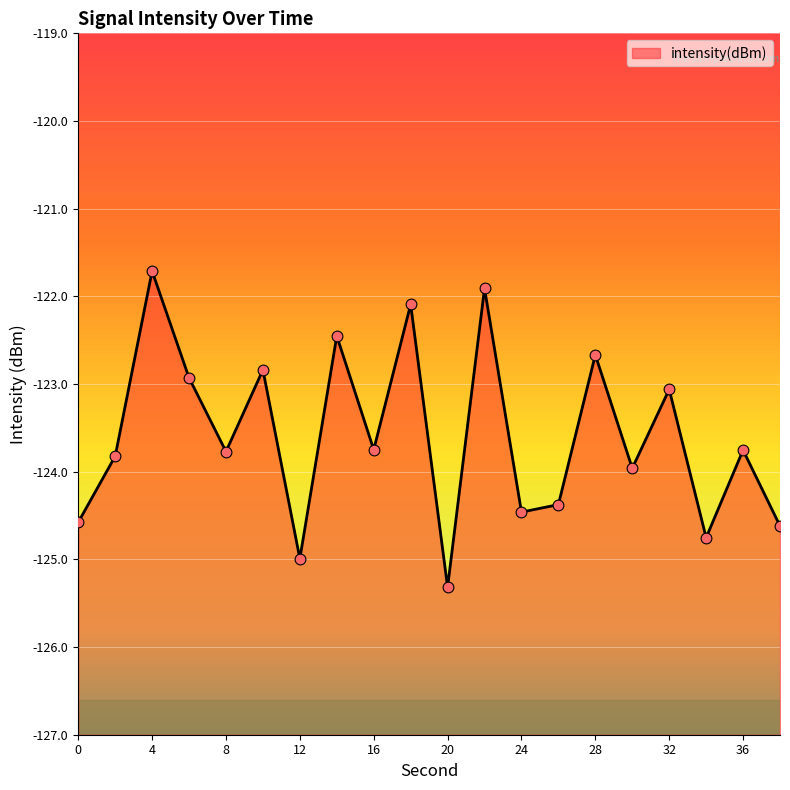

What is the change in value from 8 to 28?

+1.1